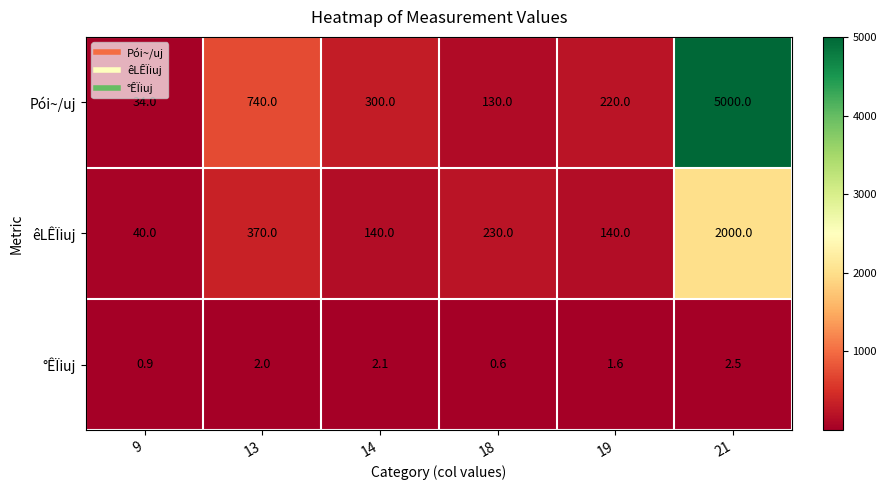

Reading left to right, what are all the values shown in this chart?

Pói~/uj: 9=34.0	13=740.0	14=300.0	18=130.0	19=220.0	21=5000.0
êLÊÏiuj: 9=40.0	13=370.0	14=140.0	18=230.0	19=140.0	21=2000.0
°ÊÏiuj: 9=0.9	13=2.0	14=2.1	18=0.6	19=1.6	21=2.5